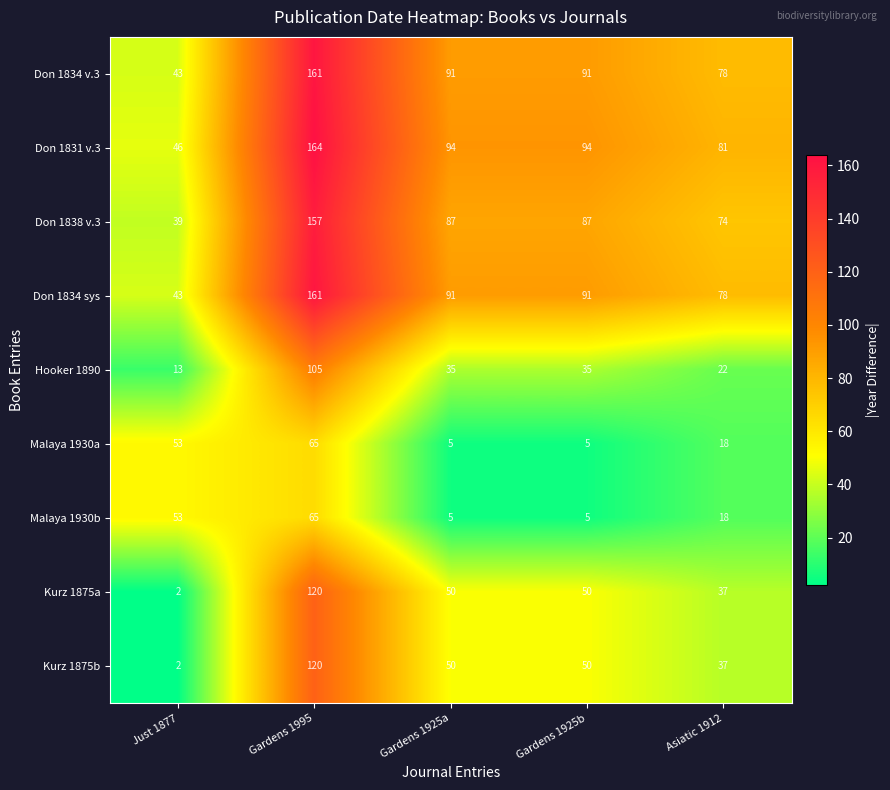

What is the maximum value for Malaya 1930b?

65